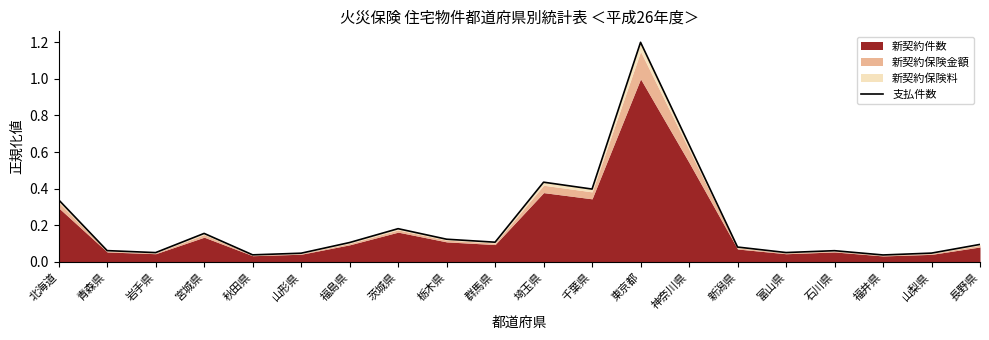

At which label is the value closest to 0?

福井県